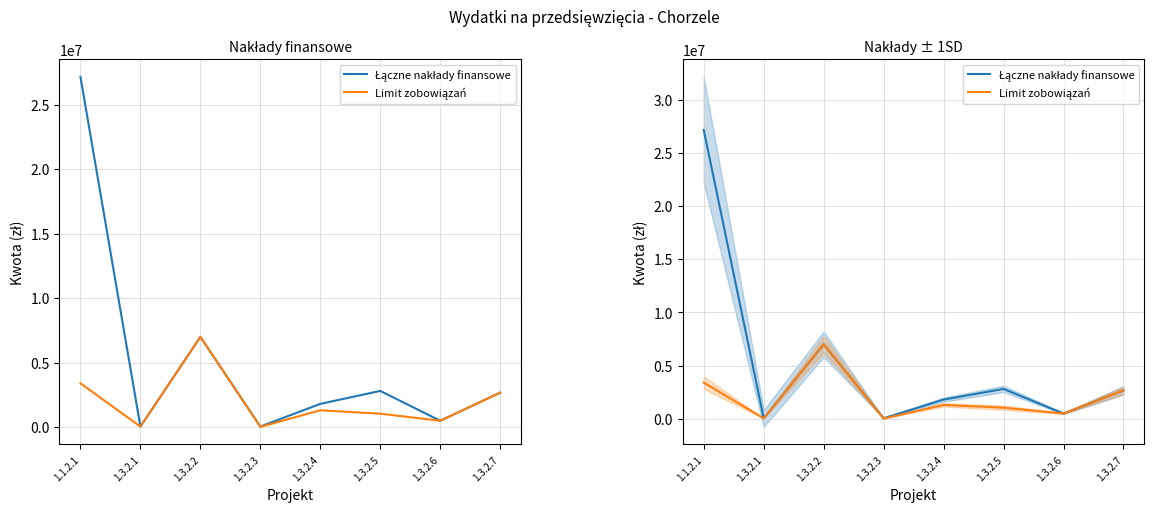

At which label does Łączne nakłady finansowe reach its peak?

1.1.2.1